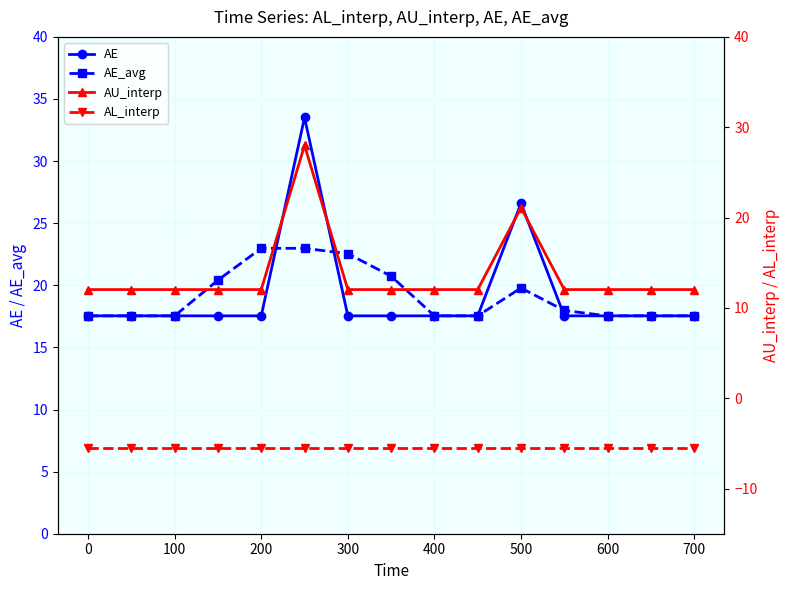

What is the maximum value for AE_avg?

23.0